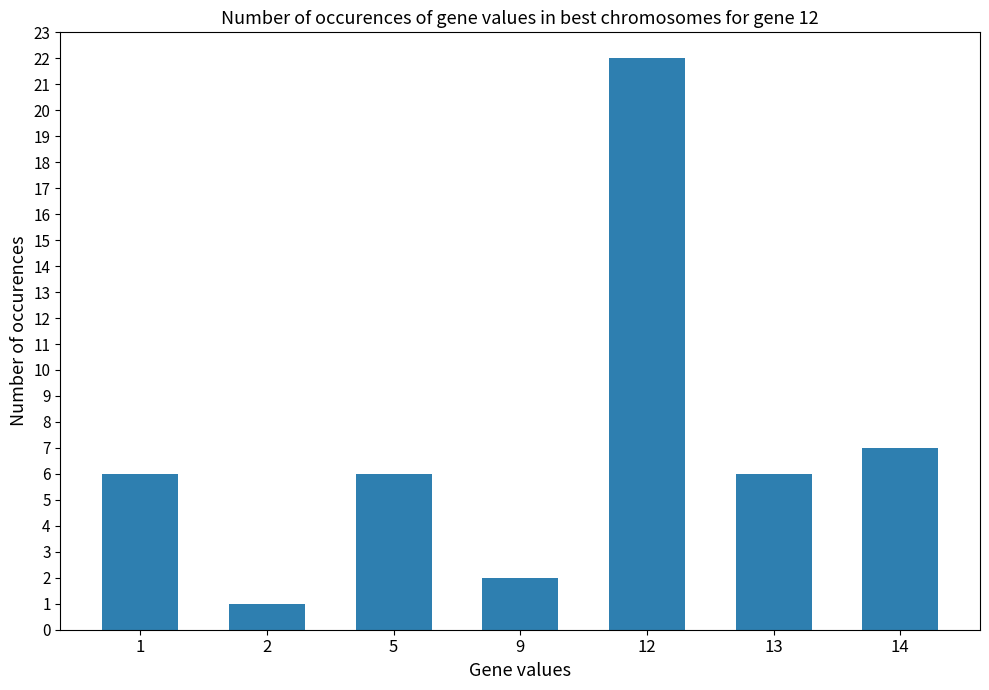

How many data points does each series have?

7